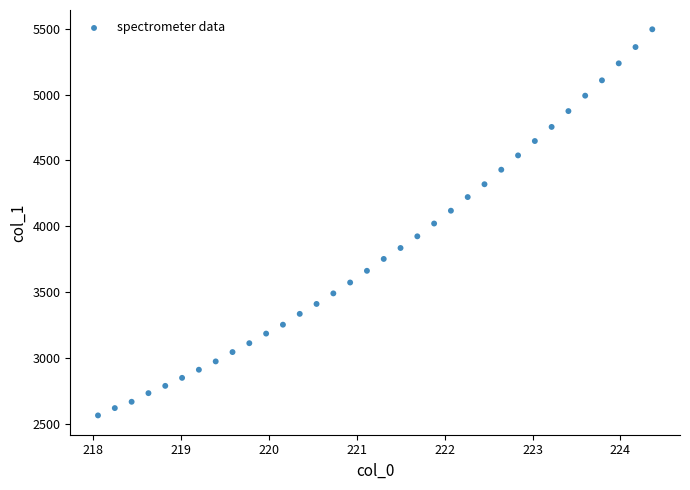

What is the range of Y values (max minus min)?

2933.6